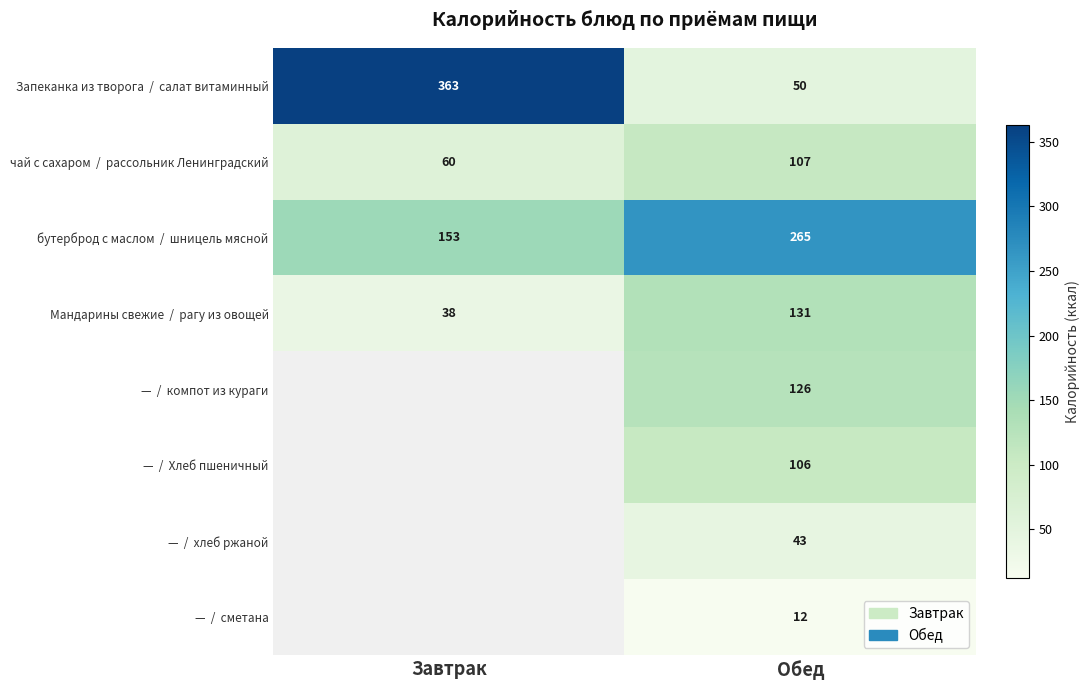

At Обед, list the series in order from largest to smallest.

бутерброд с маслом / шницель мясной, Мандарины свежие / рагу из овощей, — / компот из кураги, чай с сахаром / рассольник Ленинградский, — / Хлеб пшеничный, Запеканка из творога / салат витаминный, — / хлеб ржаной, — / сметана